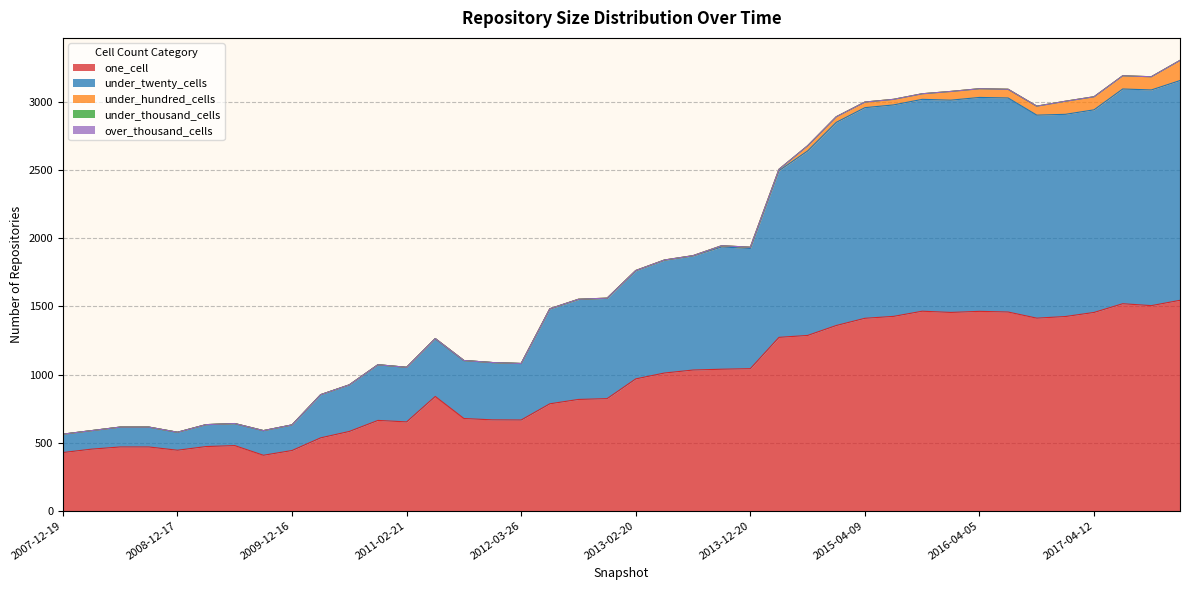

The value of under_hundred_cells at 2016-10-07 is 29. True or false?

False